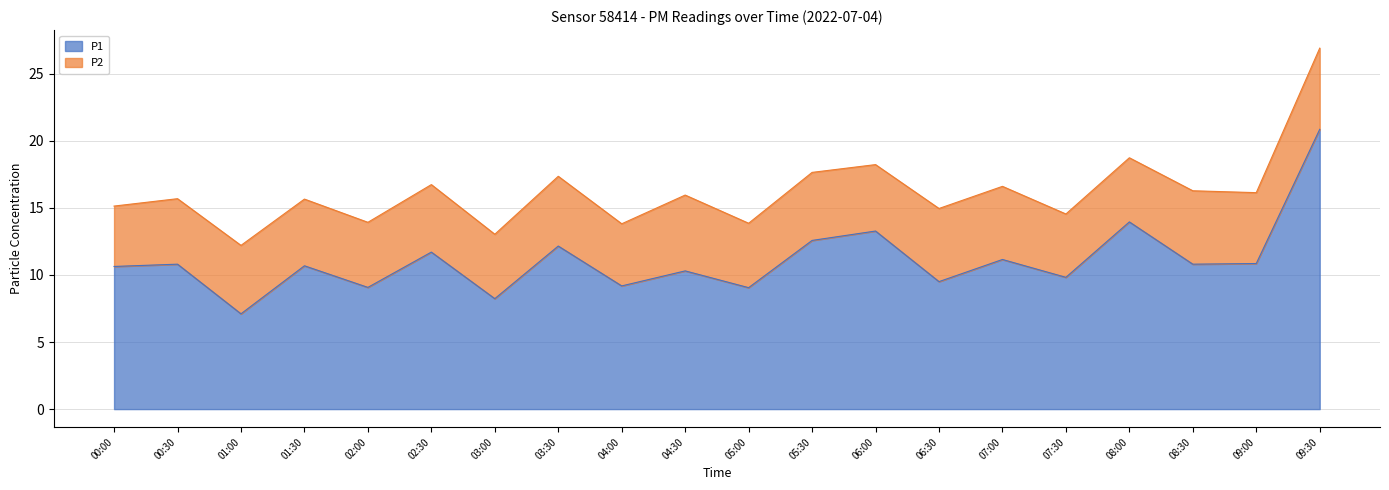

Is it true that the value at 01:00 is 7.1?

True